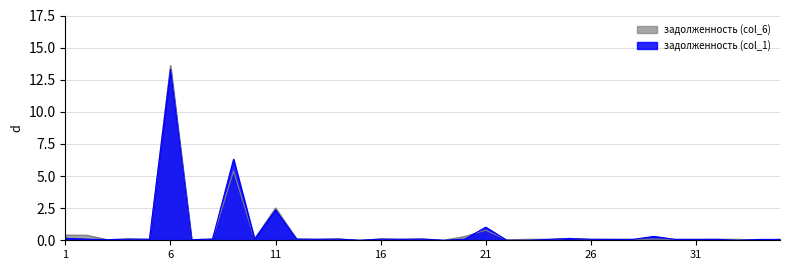

What is the sum of the задолженность (col_1) values at 18 and 5?

0.2